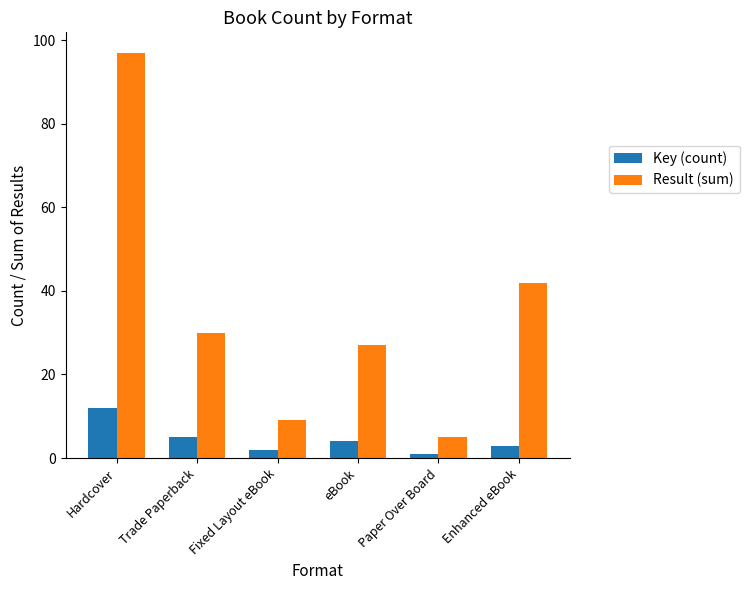

How many data points in Key (count) are less than 4?

3